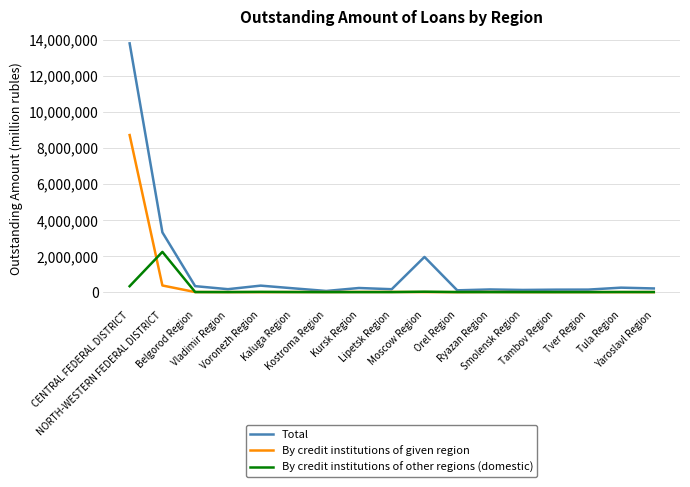

Rank the series by their maximum value, from highest to lowest.

Total, By credit institutions of given region, By credit institutions of other regions (domestic)